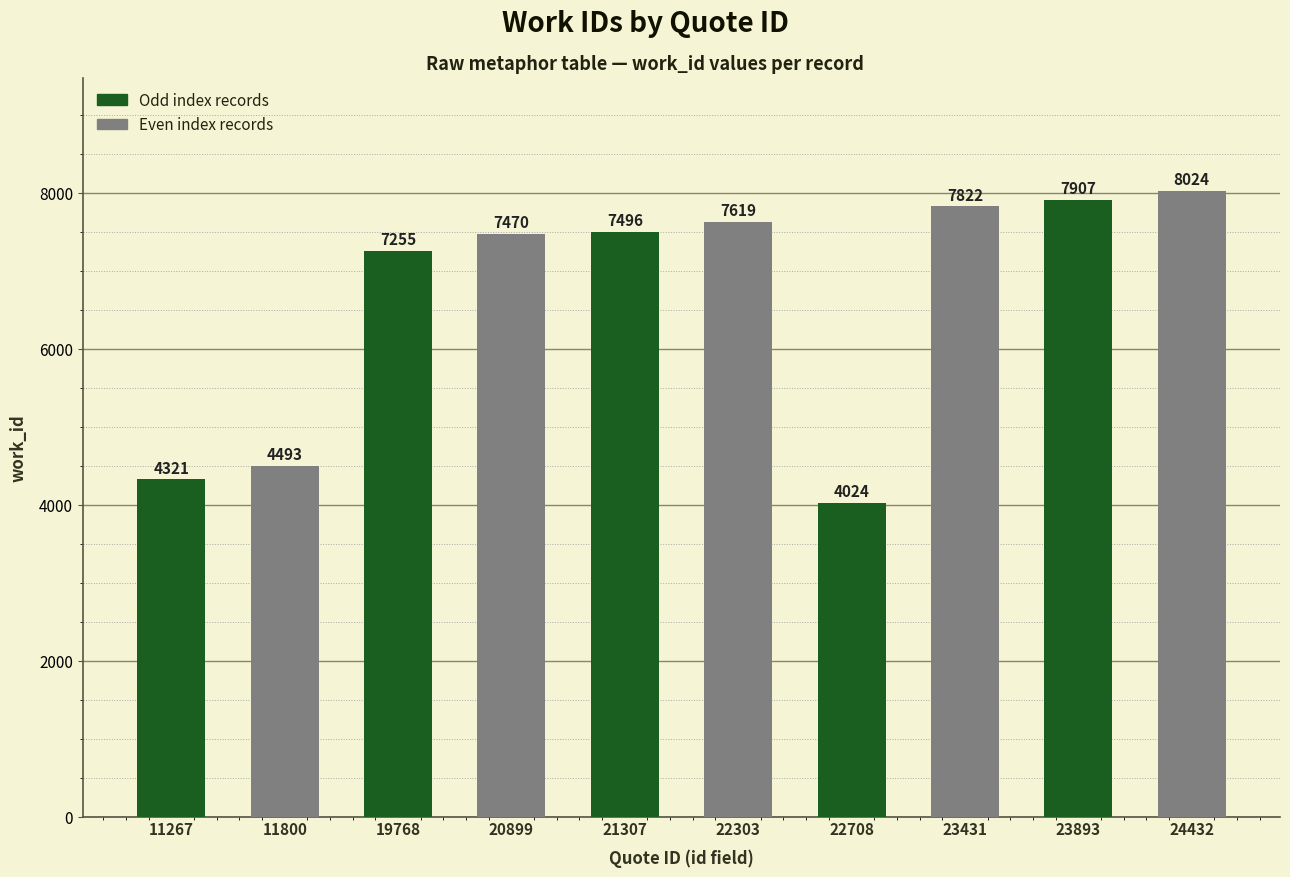

Is it true that the value at 21307 is 7496?

True